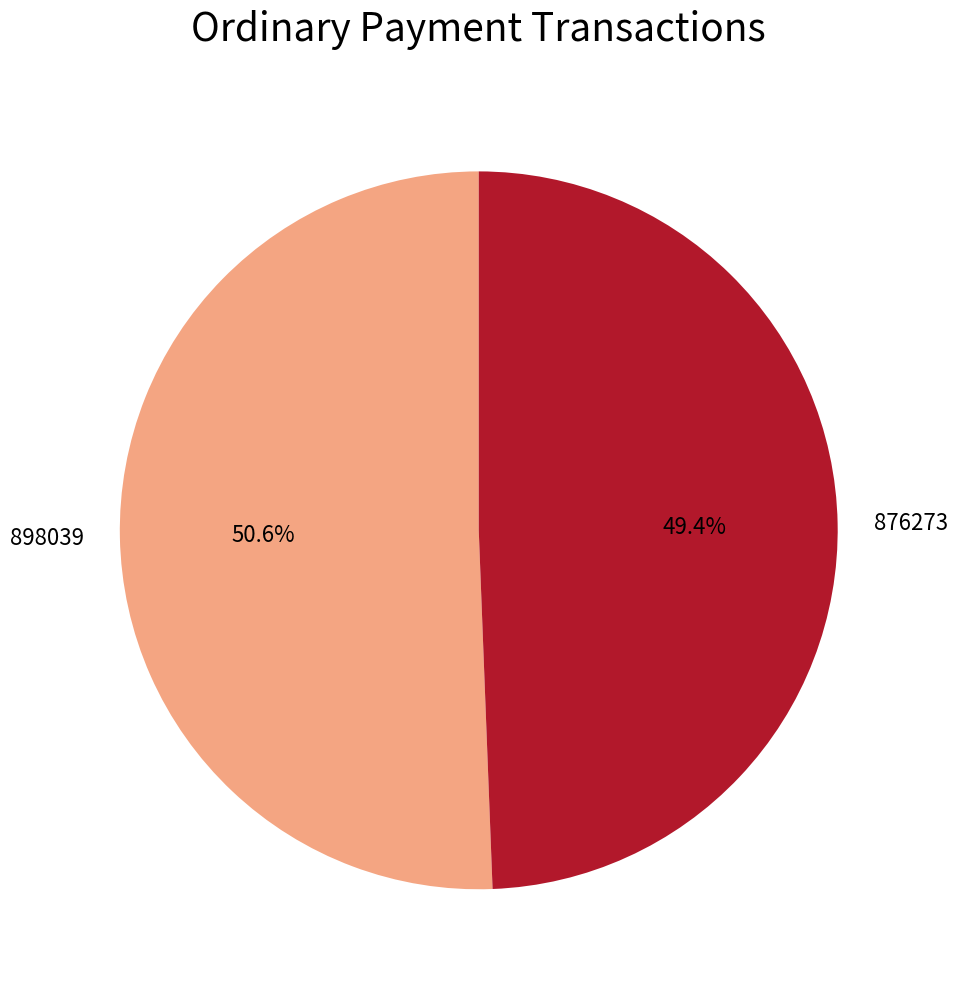

To the nearest percent, what percentage of the pie is 898039?

51%